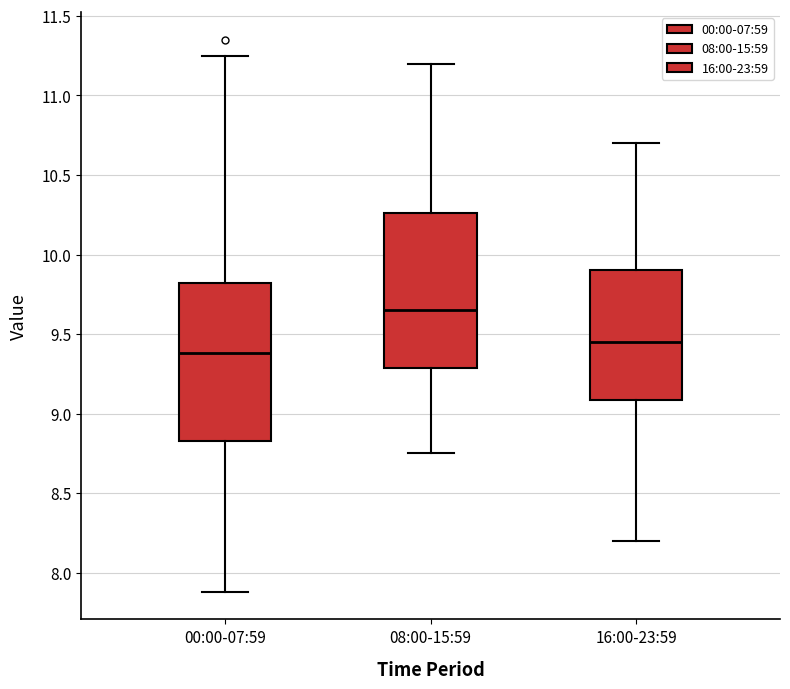

Where is the lower edge of the box for 16:00-23:59 on the y-axis? The values are not printed on the chart, so give them approximately, as read against the axis.

9.10